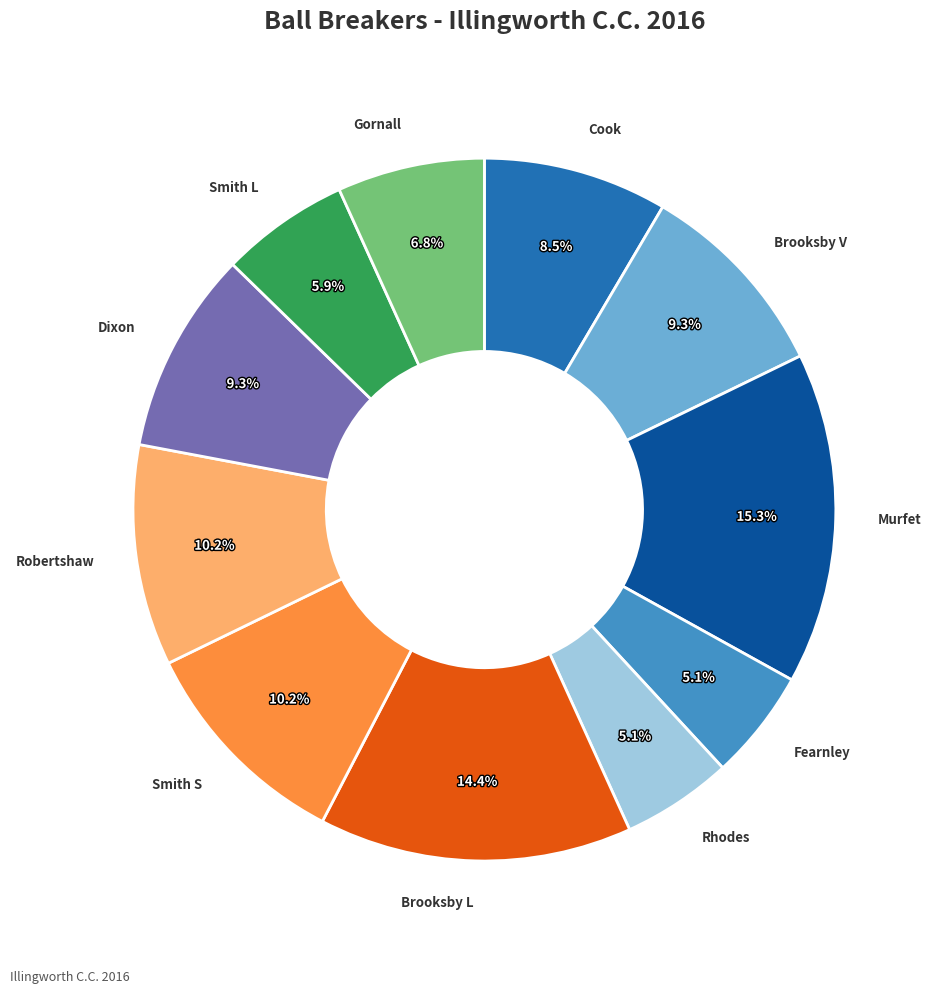

Which slice is the largest?

Murfet